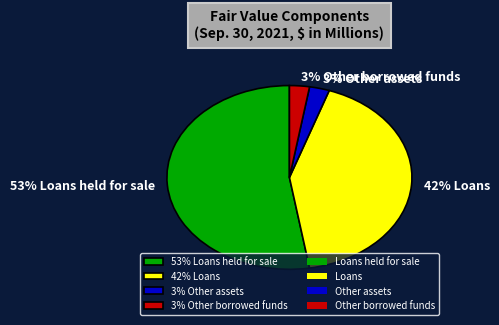

Is it true that Loans is 34% of the pie?

False